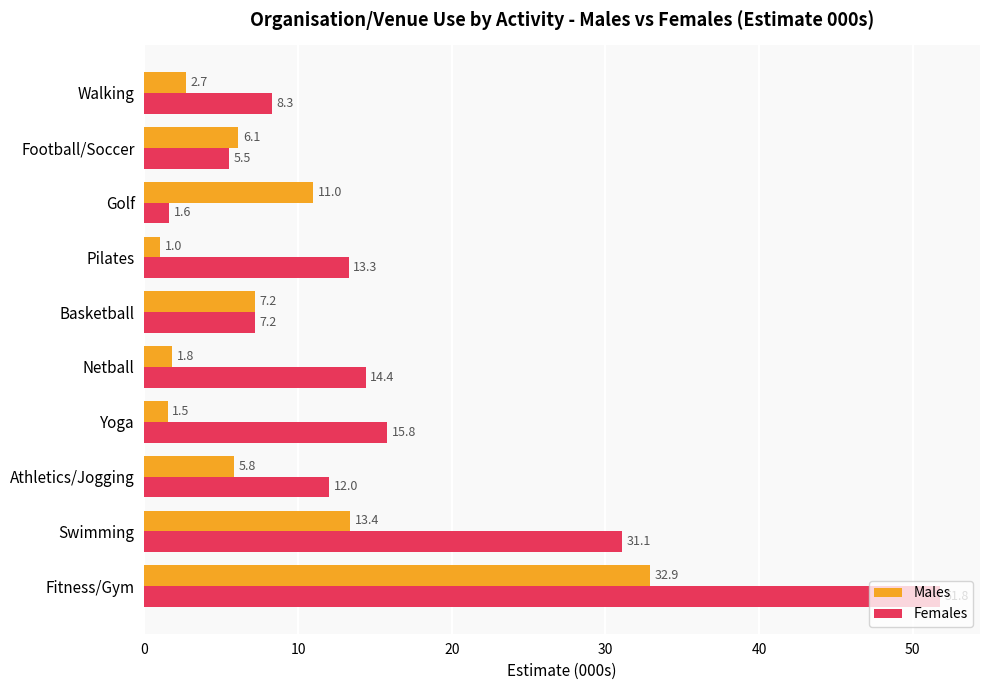

True or false: Females has a value of 7.2 at Basketball.

True